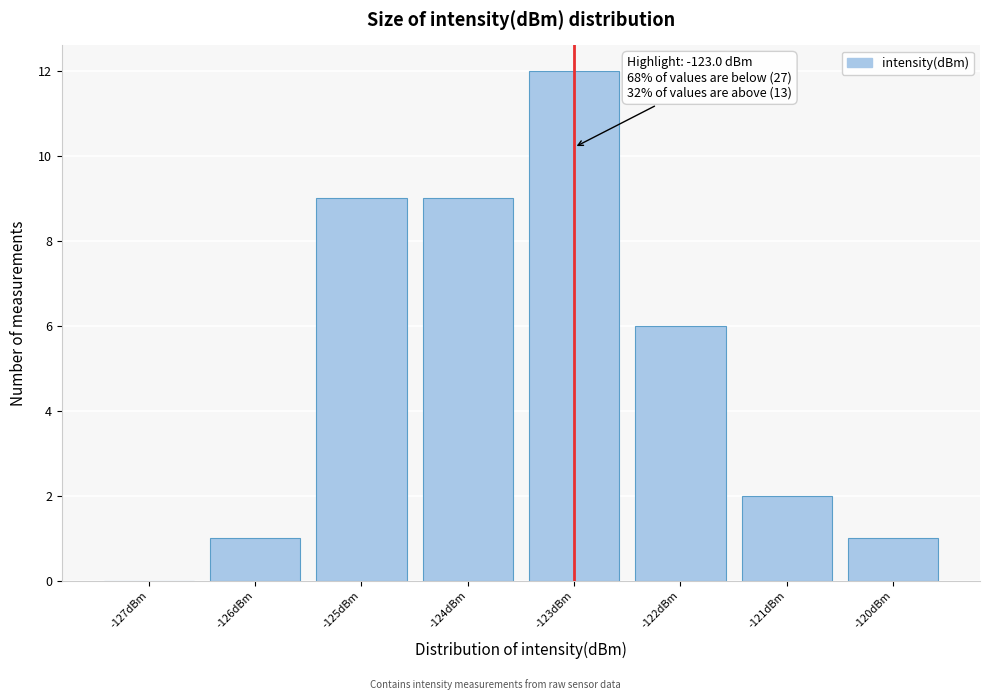

Which range on the x-axis has the tallest bar?

-123.5 to -122.5